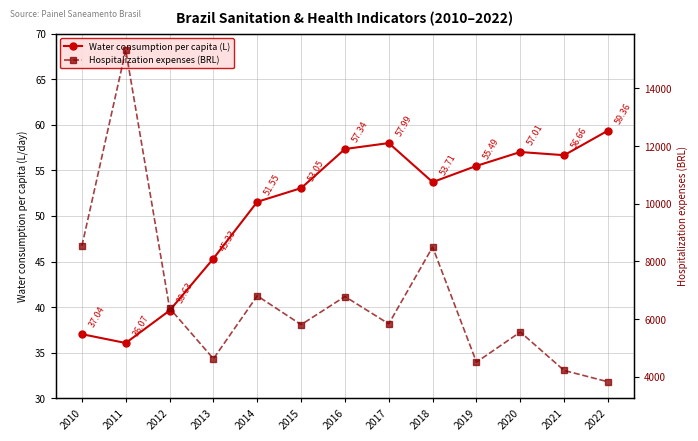

True or false: Hospitalization expenses (BRL) and Water consumption per capita (L) cross at least once.

False